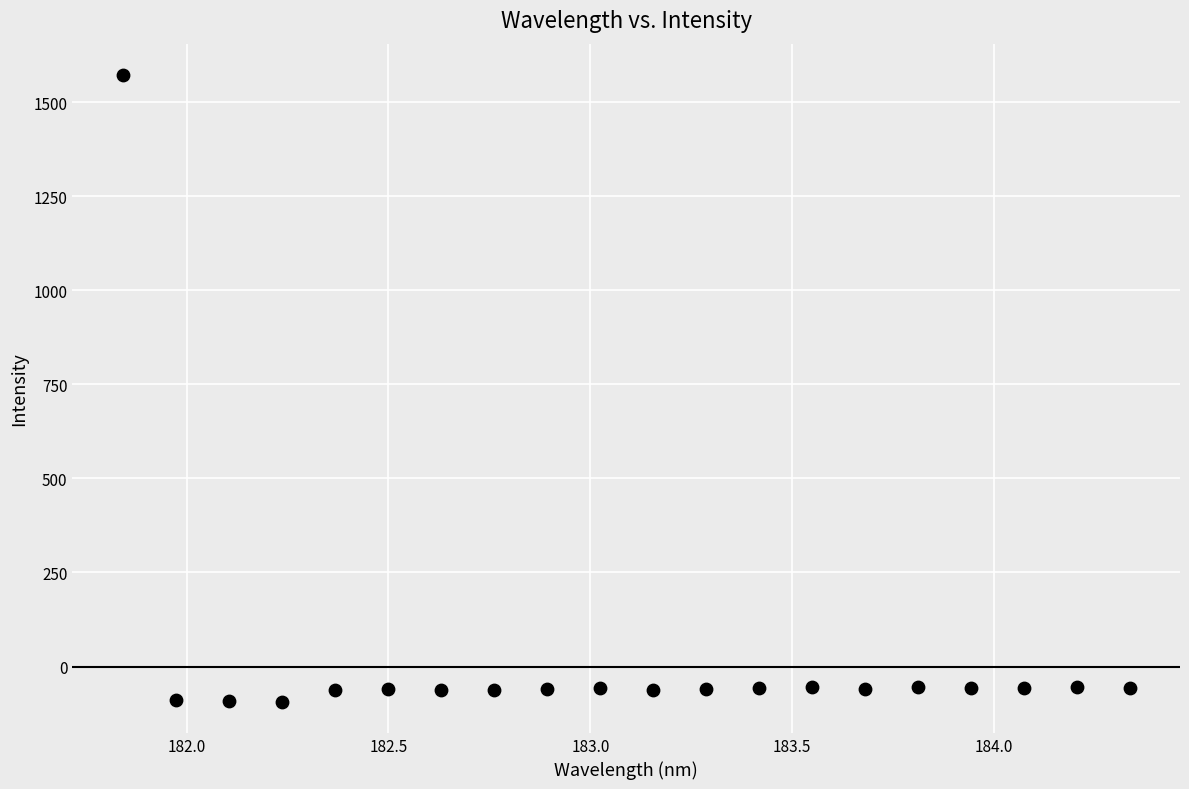

What is the range of X values (max minus min)?

2.5